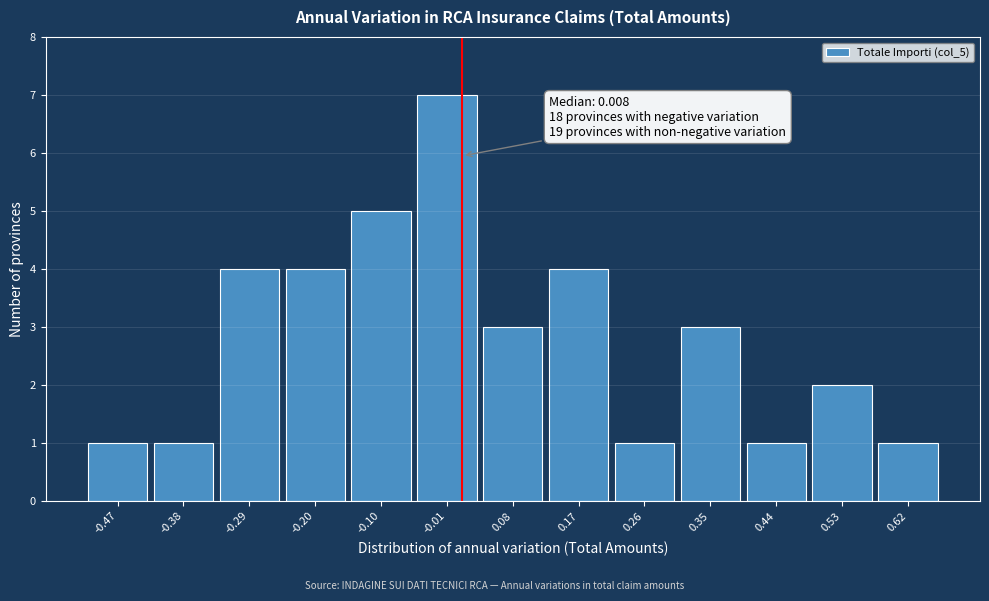

Which range on the x-axis has the tallest bar?

-0.059 to 0.032